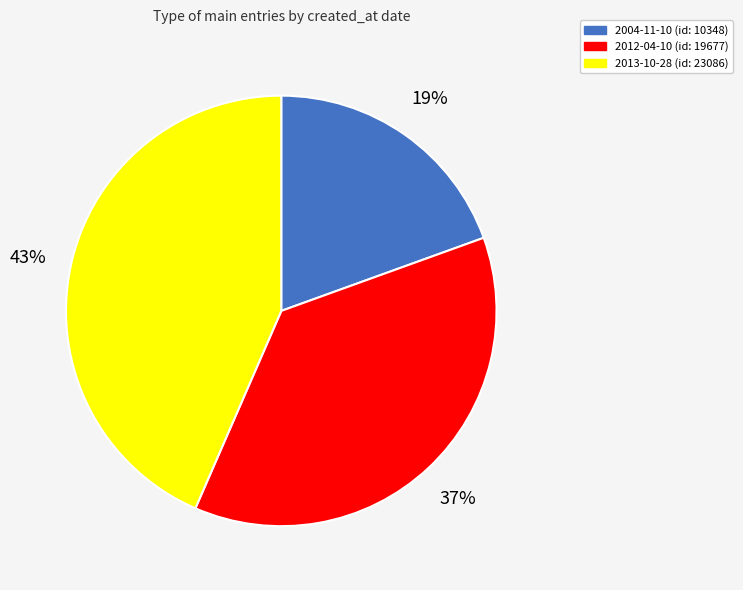

Approximately how many times larger is the value at 2004-11-10 compared to 2013-10-28?

0.4